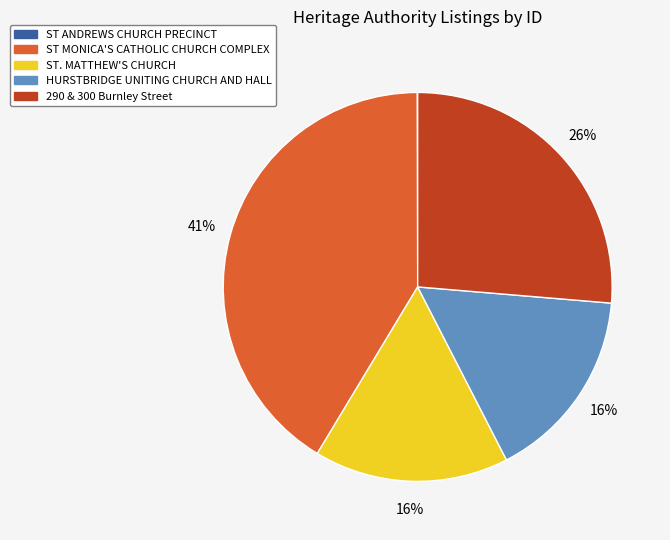

What is the ratio of the value at HURSTBRIDGE UNITING CHURCH AND HALL to the value at ST MONICA'S CATHOLIC CHURCH COMPLEX?

0.4